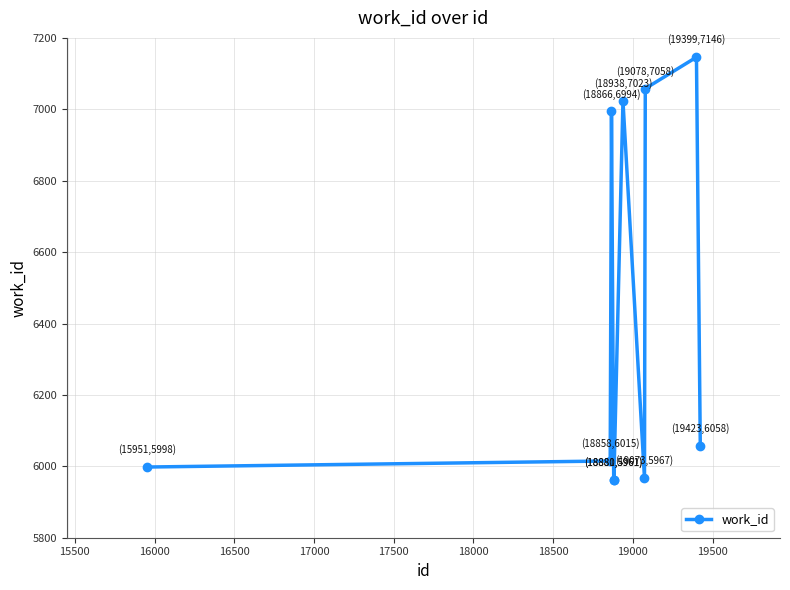

True or false: there are more than 0 points higher than both neighbors.

True